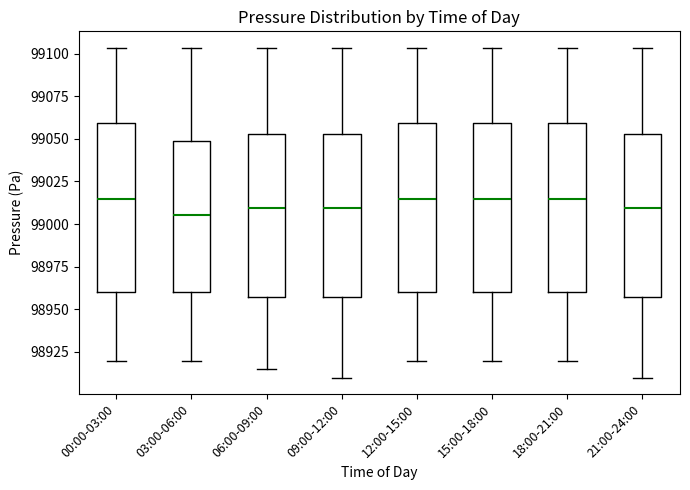

Reading left to right, read every box against the y-axis: the position of its median line, the range the box covers, and the ends of its whiskers. The values are not printed on the chart, so give them approximately, as read against the axis.

00:00-03:00: median 99015, box 98960 to 99060, whiskers 98920 to 99105
03:00-06:00: median 99005, box 98960 to 99050, whiskers 98920 to 99105
06:00-09:00: median 99010, box 98955 to 99055, whiskers 98915 to 99105
09:00-12:00: median 99010, box 98955 to 99055, whiskers 98910 to 99105
12:00-15:00: median 99015, box 98960 to 99060, whiskers 98920 to 99105
15:00-18:00: median 99015, box 98960 to 99060, whiskers 98920 to 99105
18:00-21:00: median 99015, box 98960 to 99060, whiskers 98920 to 99105
21:00-24:00: median 99010, box 98955 to 99055, whiskers 98910 to 99105